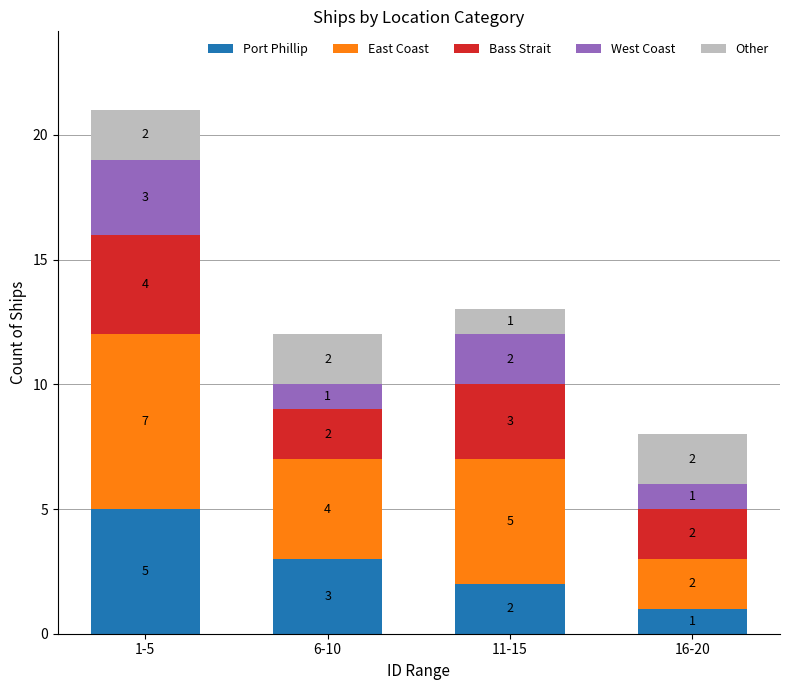

Which category has the highest value in the Port Phillip series?

1-5